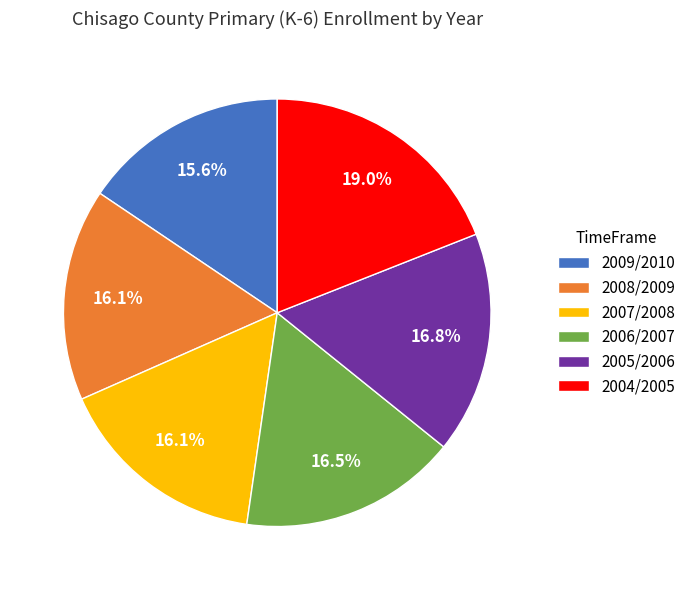

What is the ratio of the value at 2008/2009 to the value at 2007/2008?

1.0